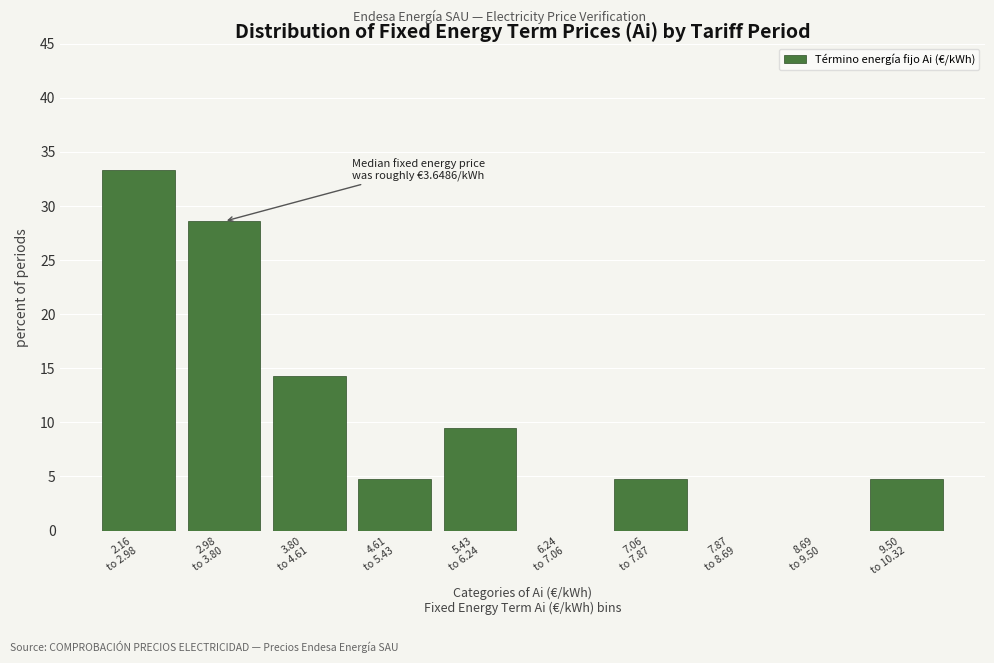

What is the greatest value displayed?

33.3